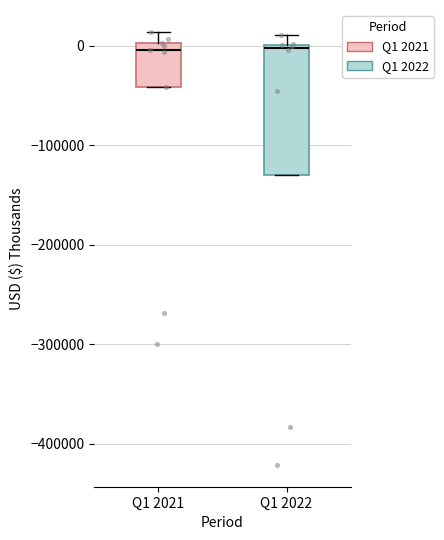

Where is the upper edge of the box for Q1 2022 on the y-axis? The values are not printed on the chart, so give them approximately, as read against the axis.

0